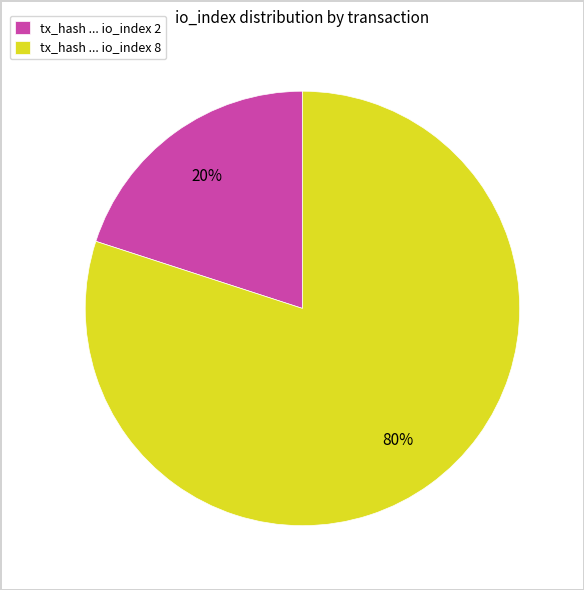

To the nearest percent, what is the average slice percentage?

50%